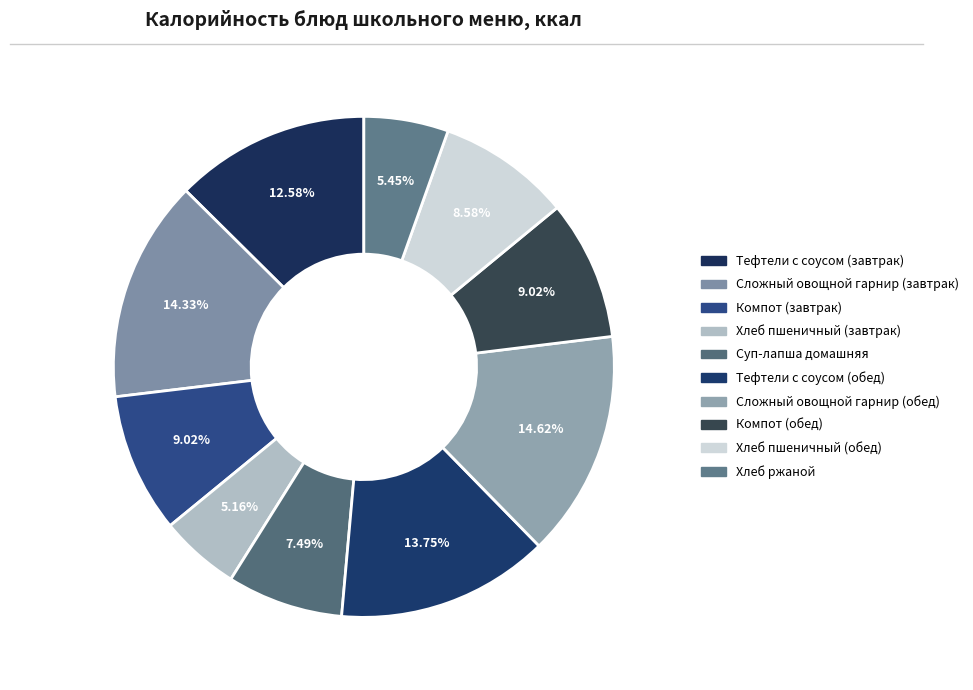

The Хлеб пшеничный (обед) slice represents 9% of the pie. True or false?

True